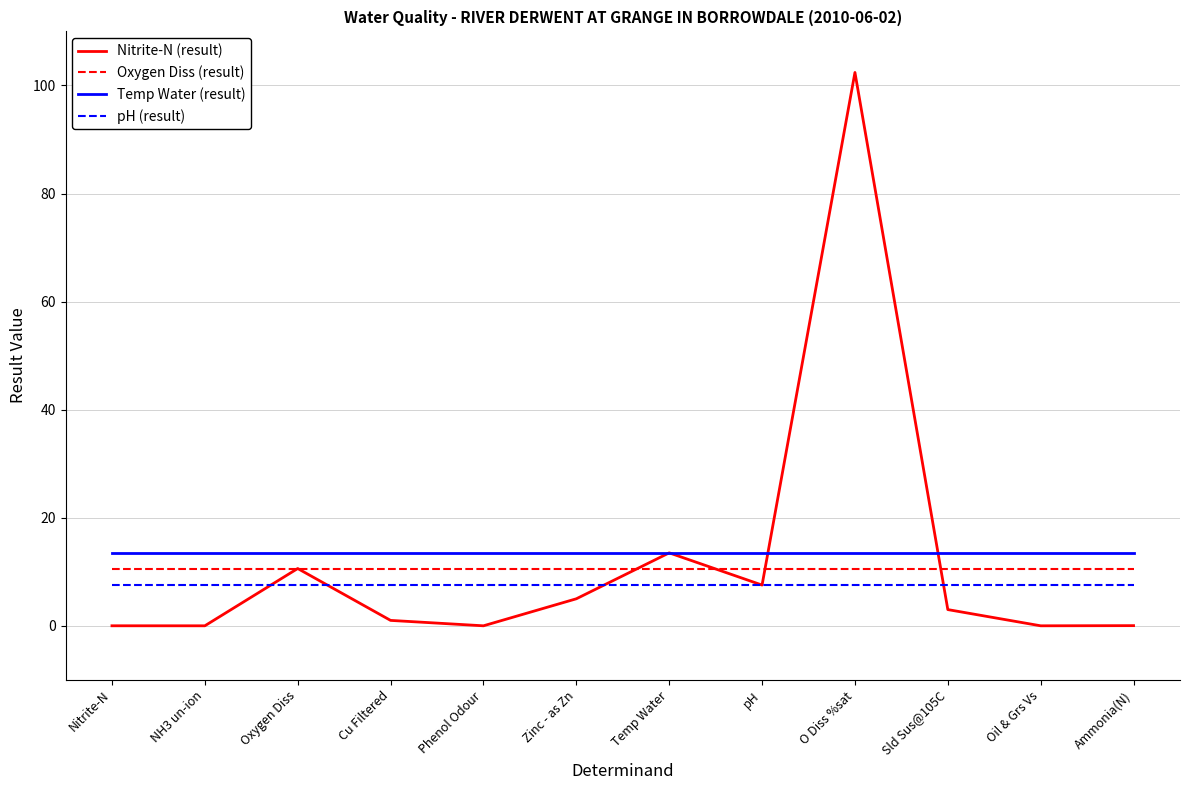

Which series has the widest spread of values?

Nitrite-N (result)